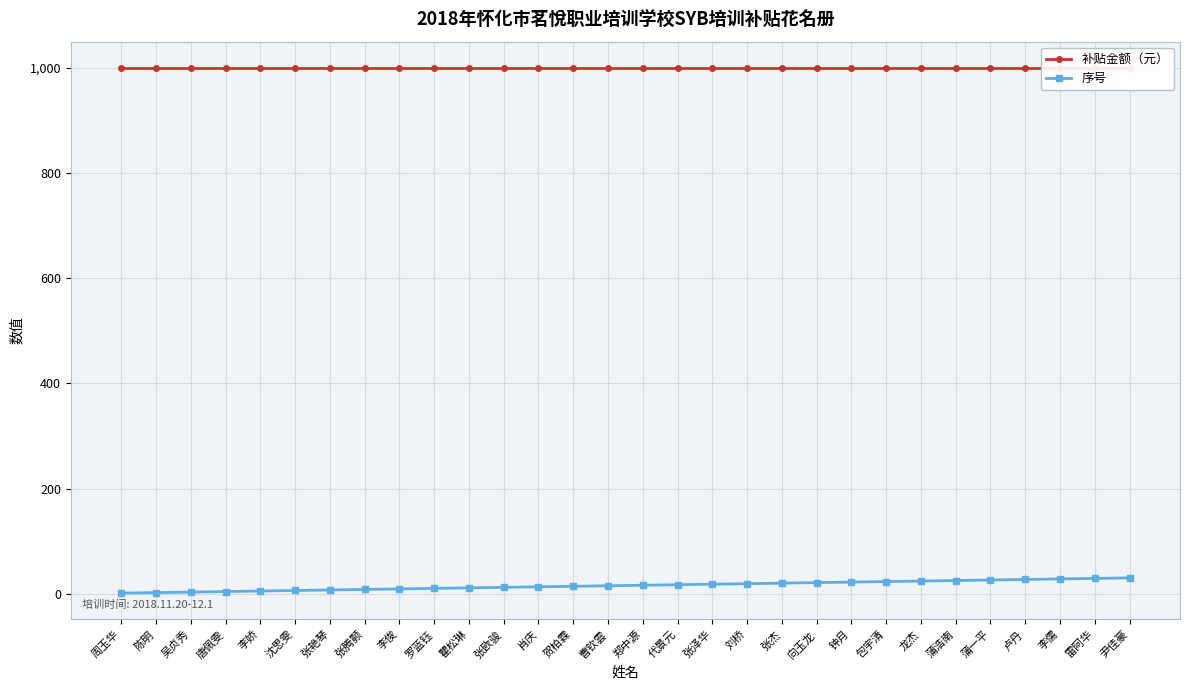

The value of 补贴金额（元） at 瞿松琳 is 1000. True or false?

True